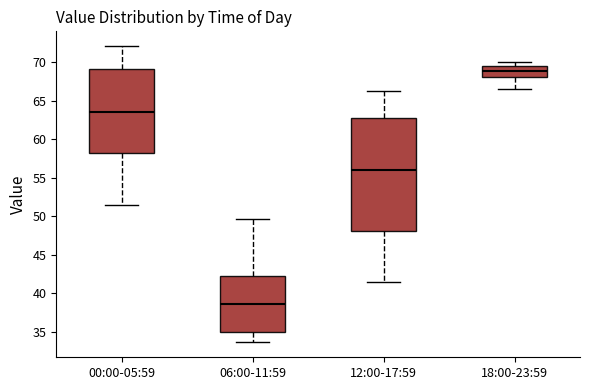

Which box has the highest median line?

18:00-23:59